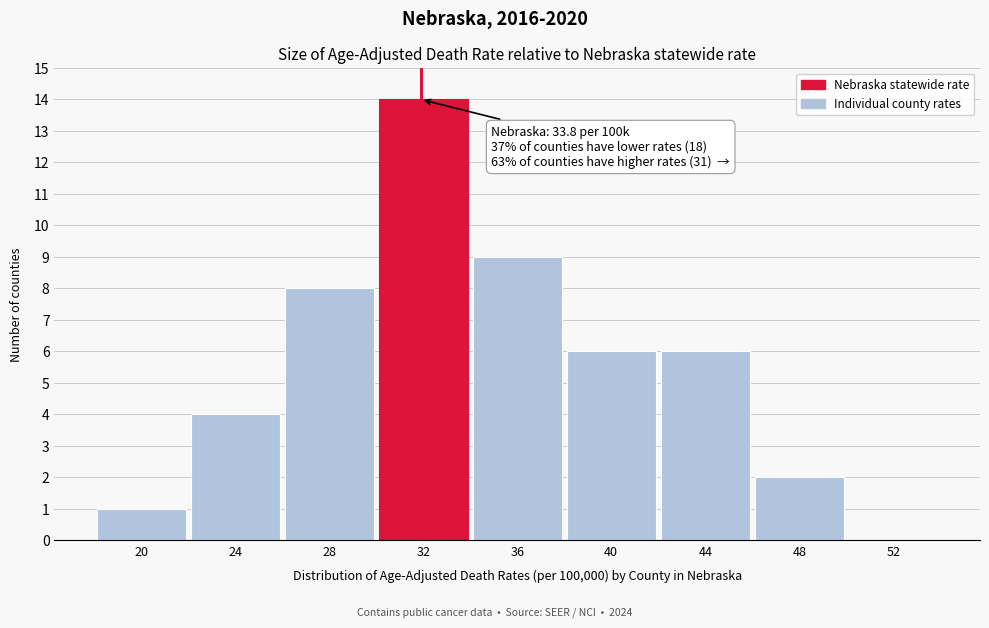

Reading right to left, list all the values displayed in this chart.

52=0	48=2	44=6	40=6	36=9	32=14	28=8	24=4	20=1